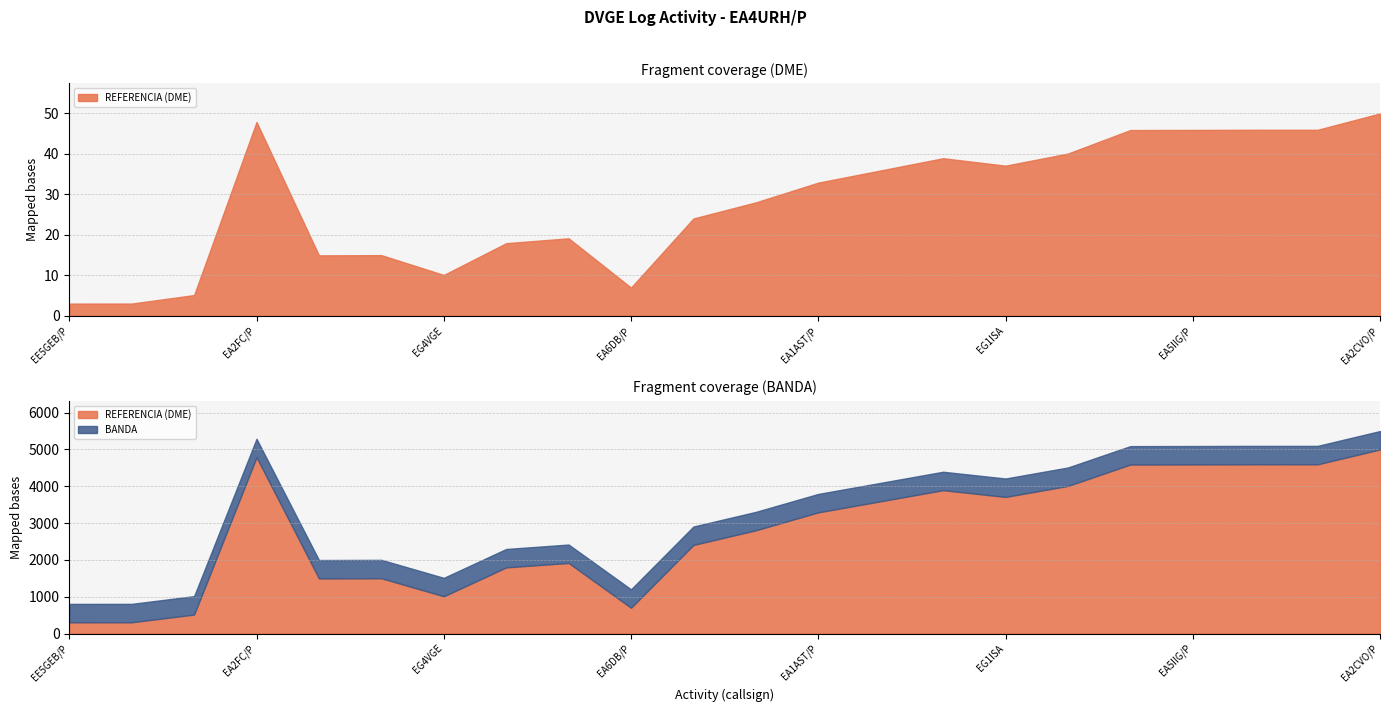

How many data points in REFERENCIA (DME) are above 33016?

10